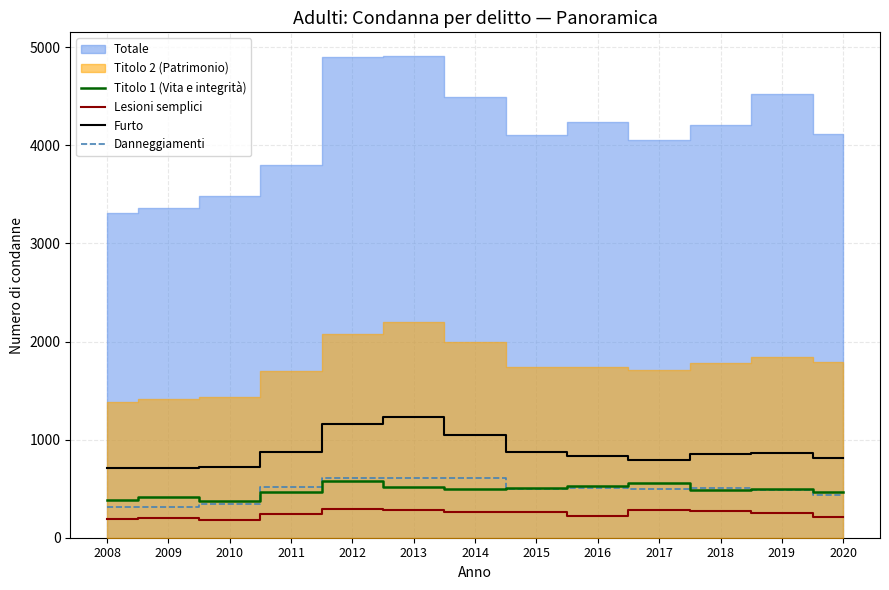

At which label is Danneggiamenti closest to 460?

2020